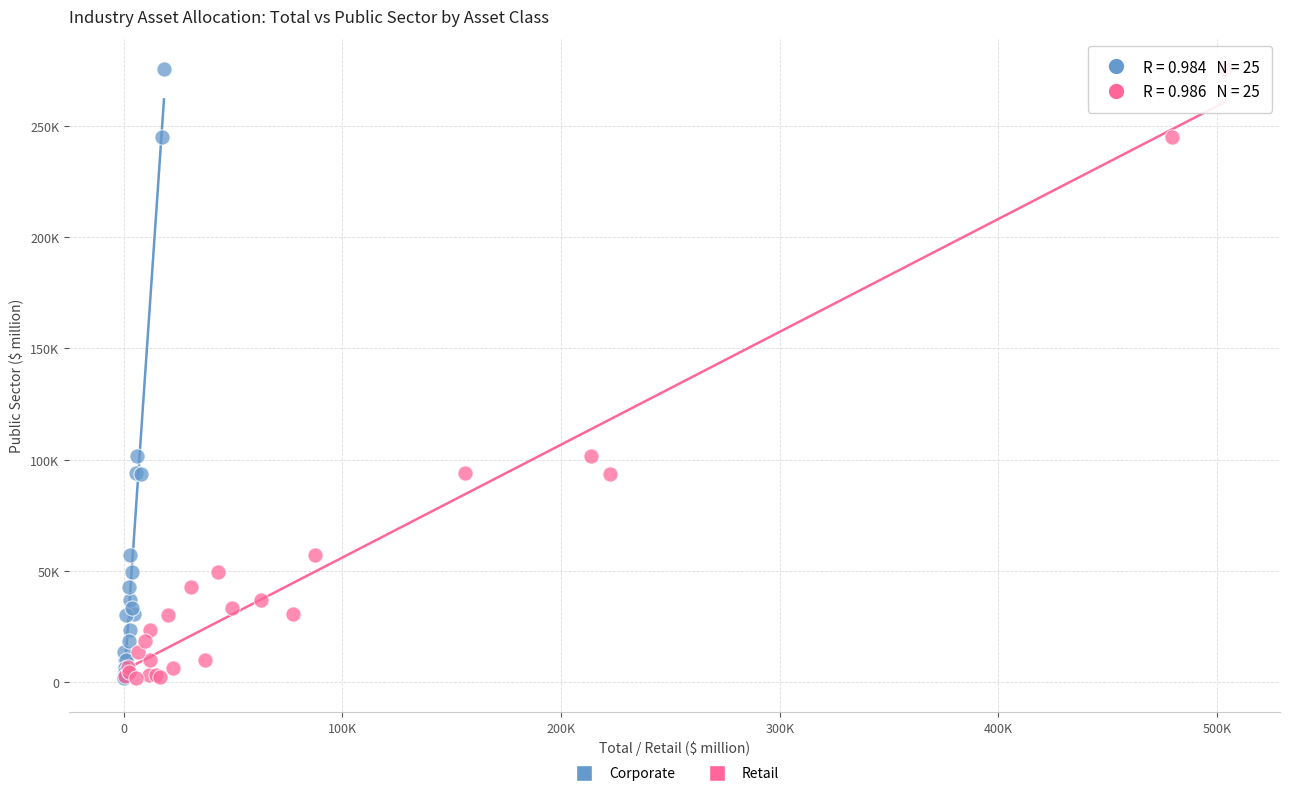

What are all the series names shown in the legend?

Corporate, Retail